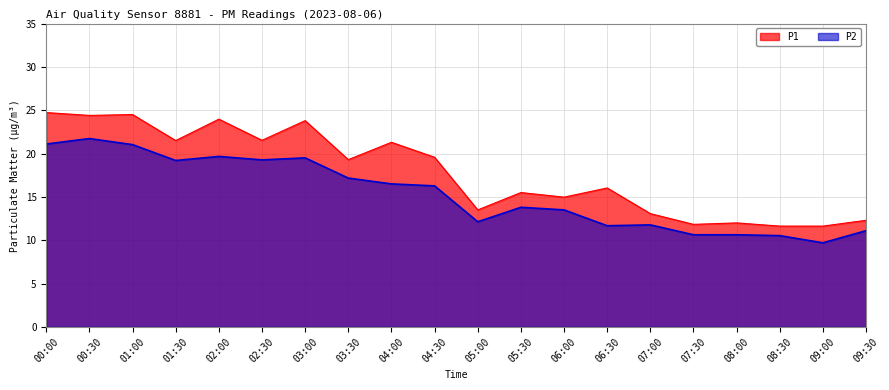

What is the value of the P2 point at the 10th from the left?

16.3